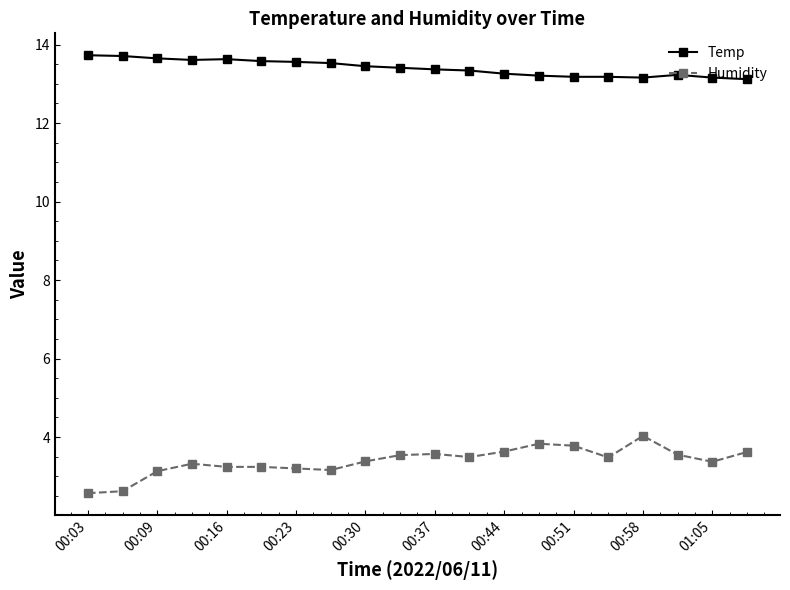

What is the difference between the maximum and minimum values in the Humidity series?

1.5